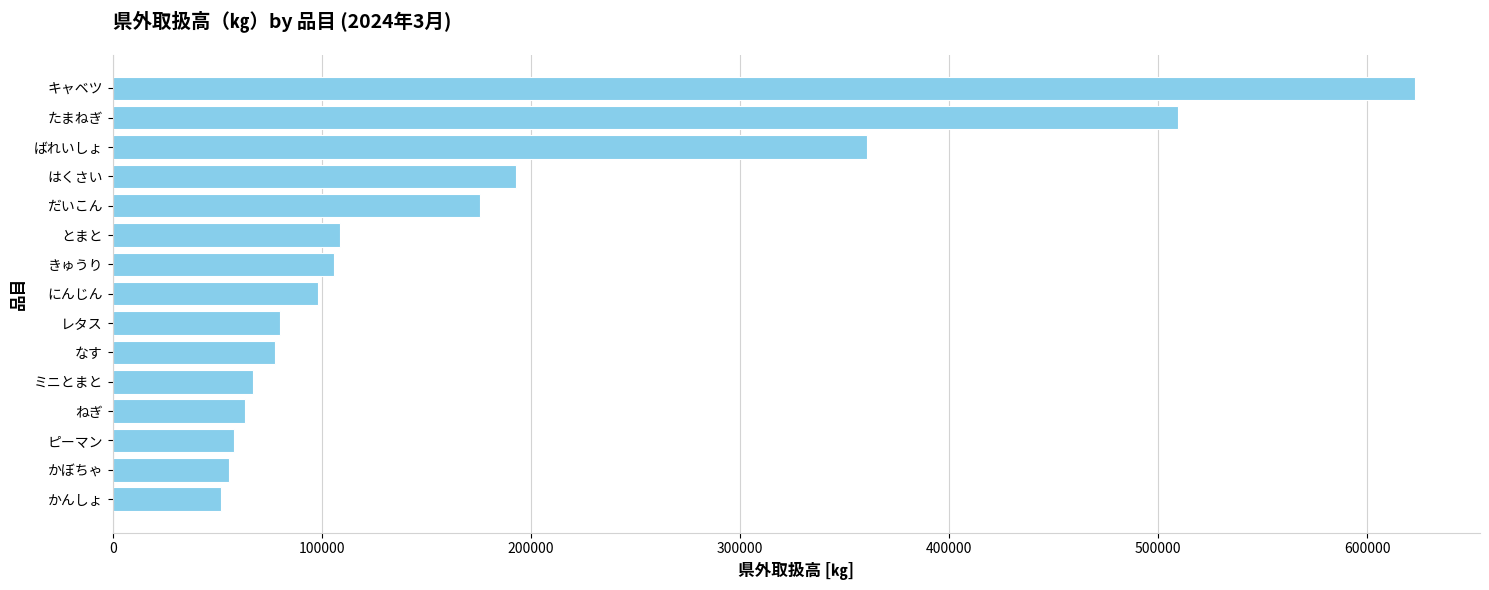

At which label is the value closest to 337237?

ばれいしょ